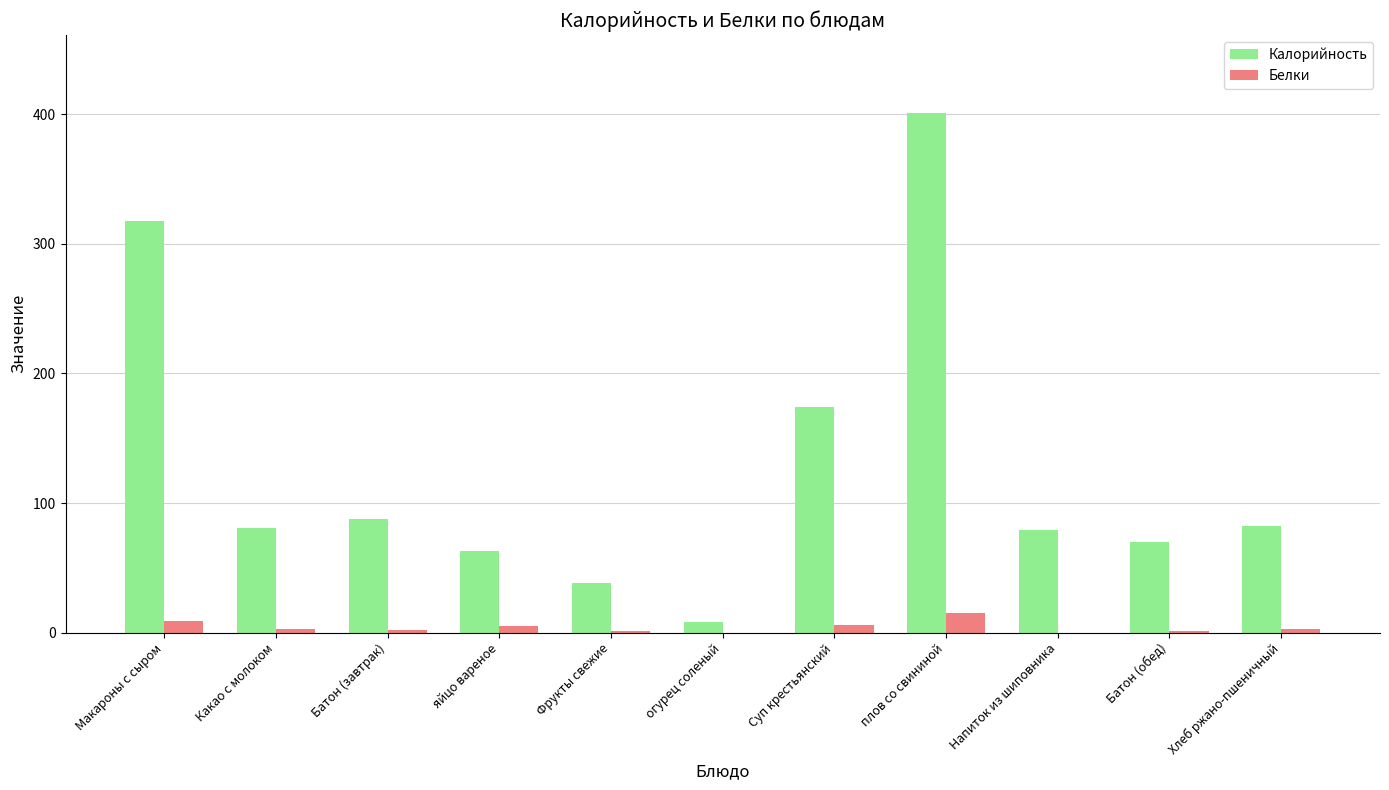

What is the sum of all Калорийность values?

1402